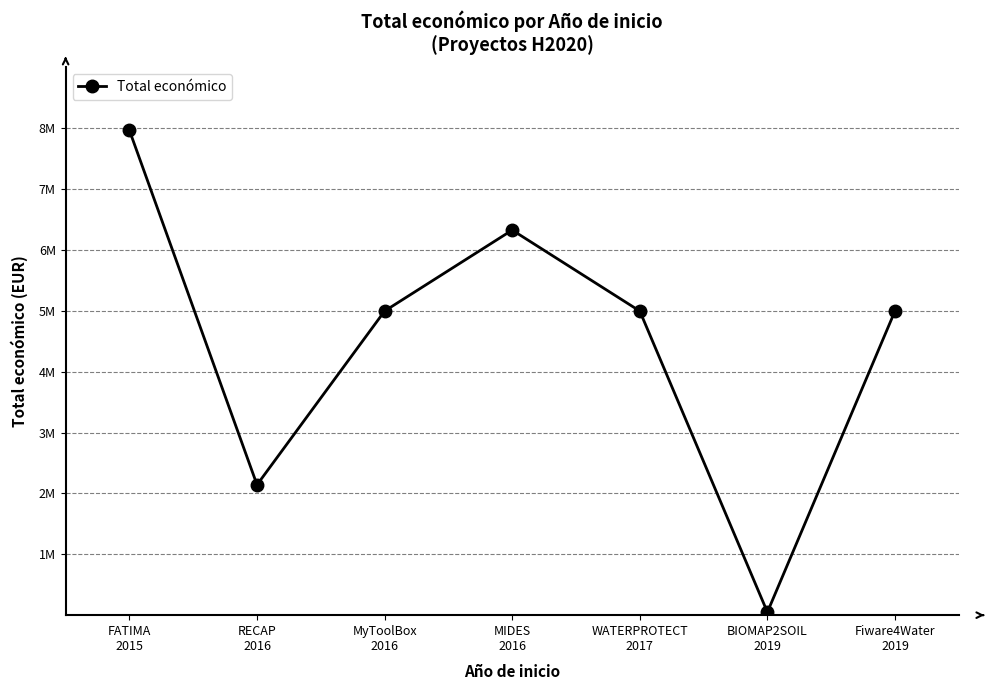

Does the chart have visible grid lines?

No